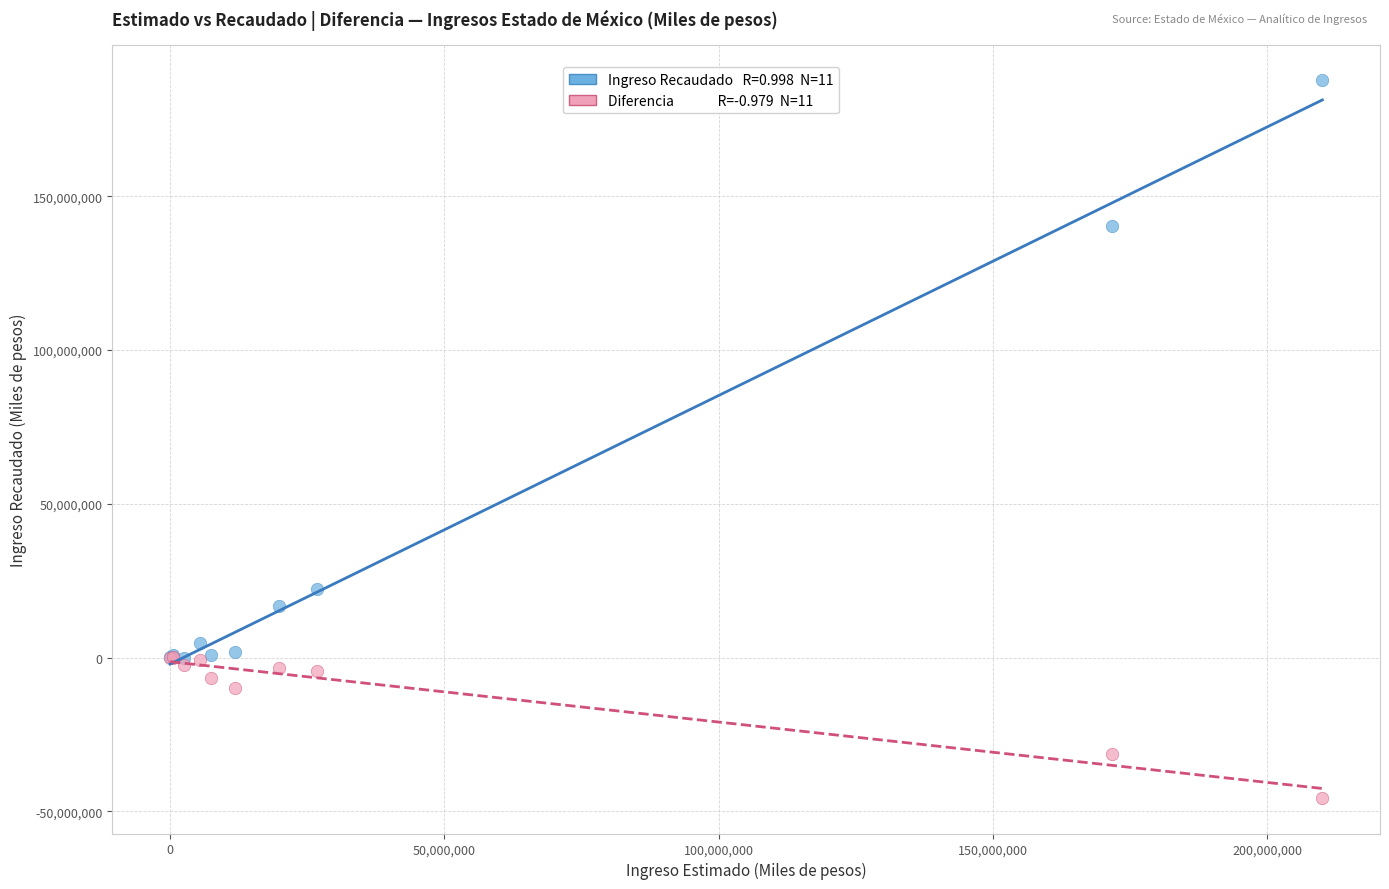

Across all series, what Y value is closest to 71043151?

22284578.9